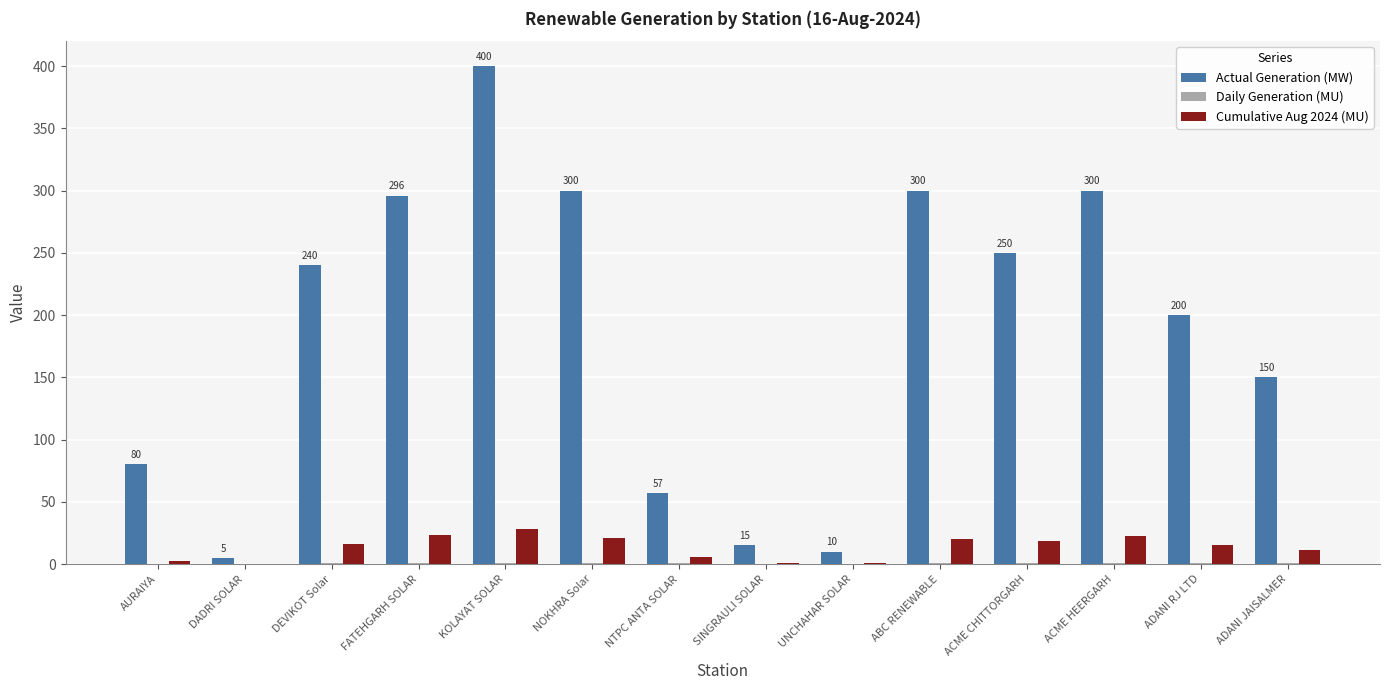

The Cumulative Aug 2024 (MU) series shows 11.5 at ADANI JAISALMER. True or false?

True